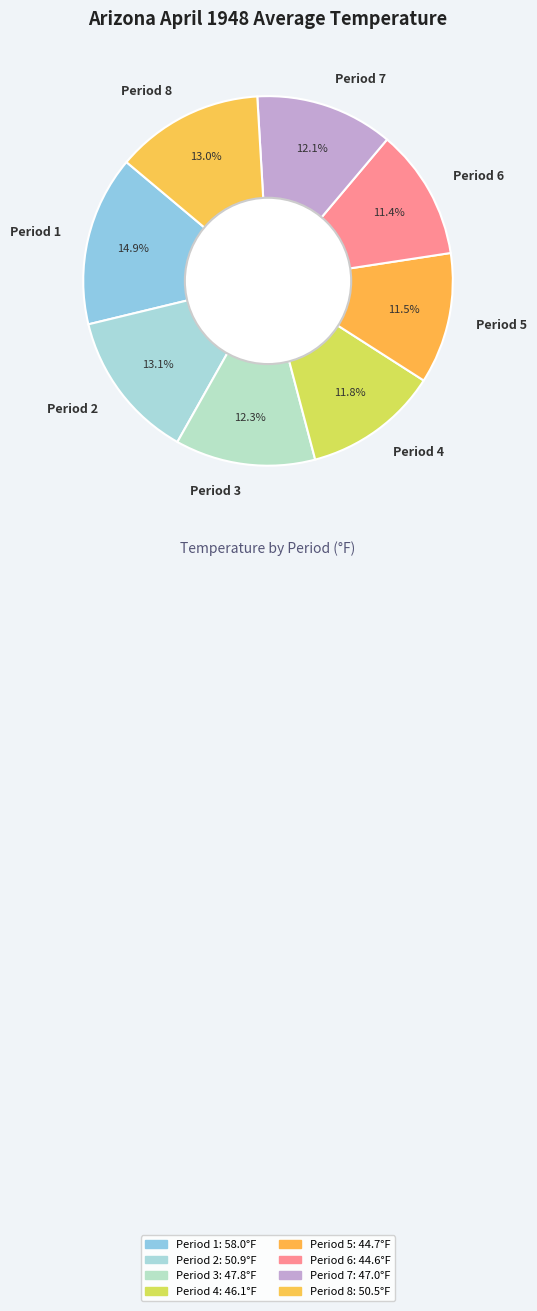

Combined, do Period 4 and Period 1 account for over 50%?

No